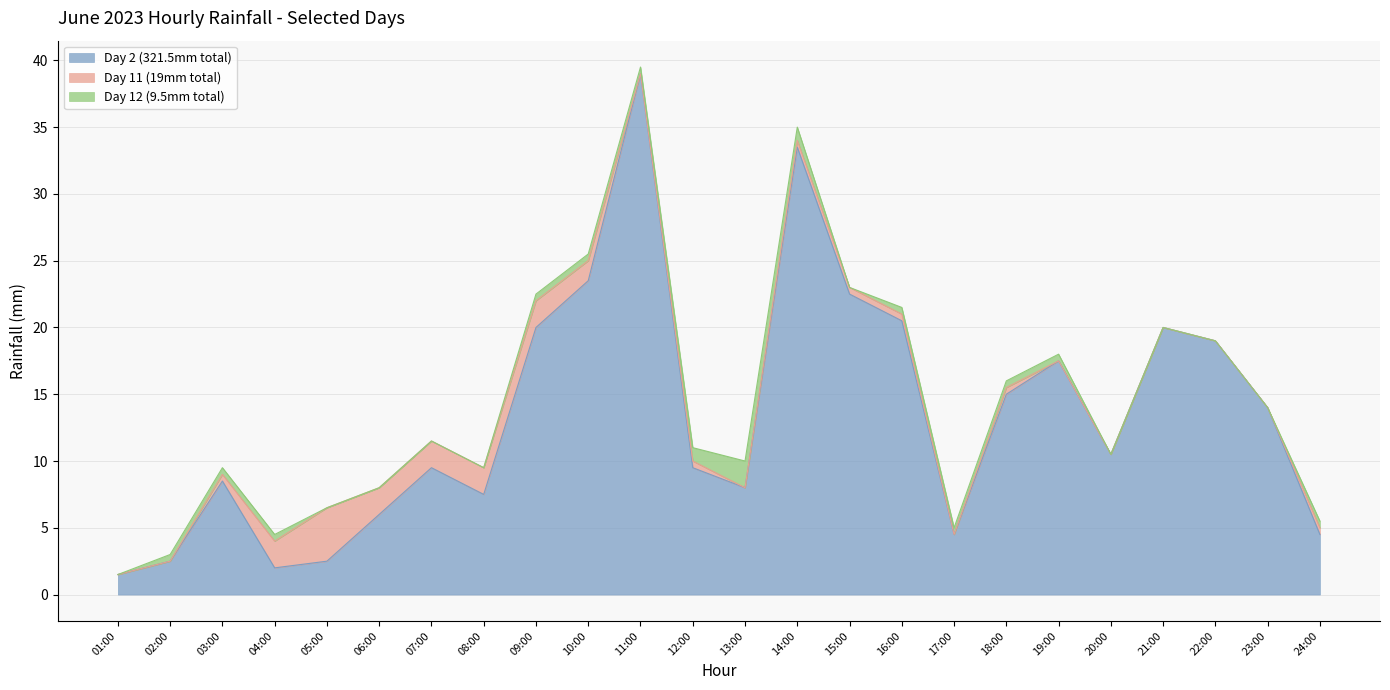

Is the value of Day 2 (321.5mm total) at 13:00 greater than the value of Day 11 (19mm total) at 24:00?

Yes